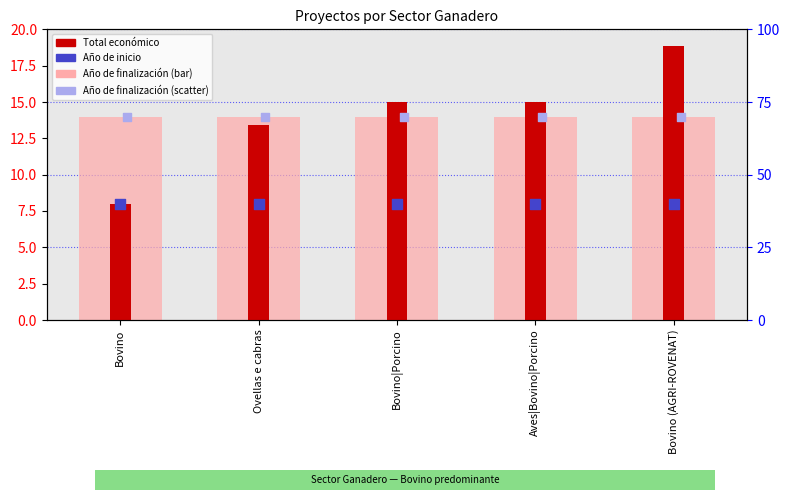

Which series contains the lowest Y value?

Total económico